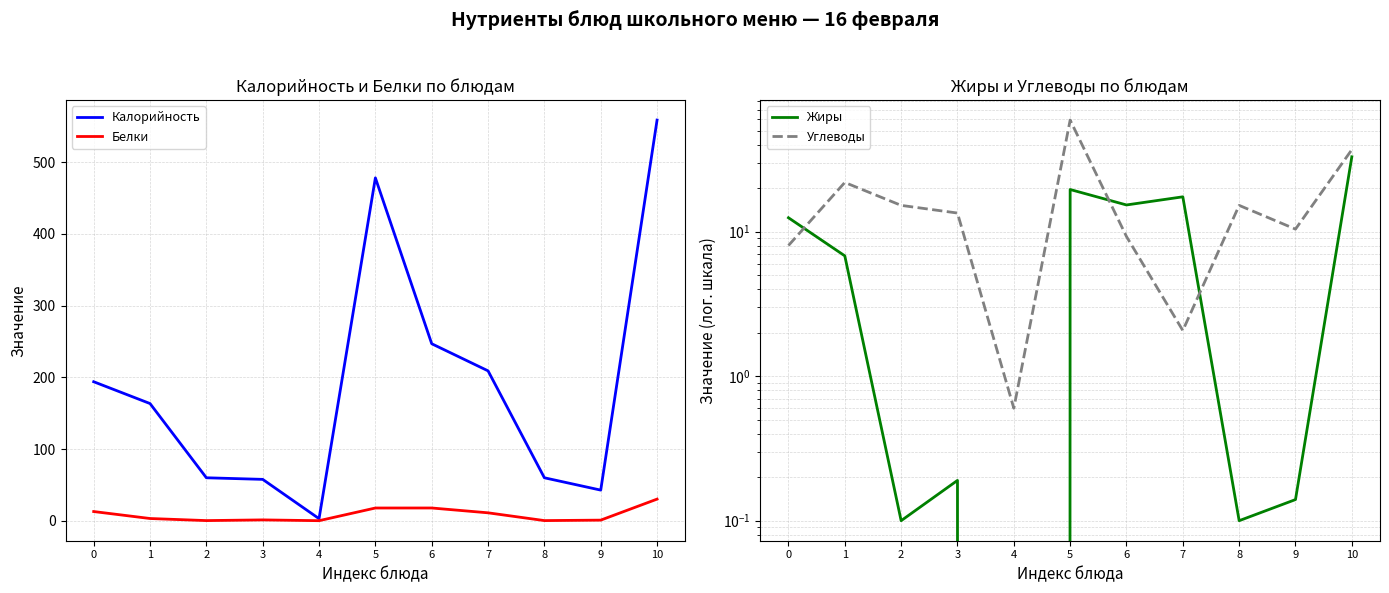

What are all the series names shown in the legend?

Калорийность, Белки, Жиры, Углеводы